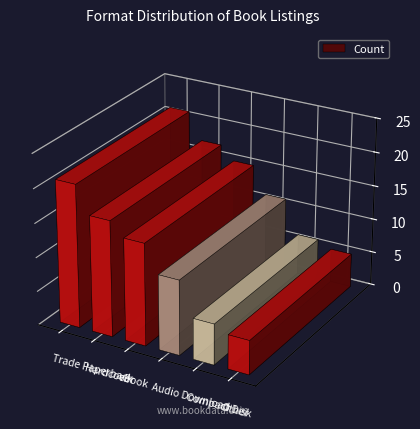

Are the bars horizontal?

No